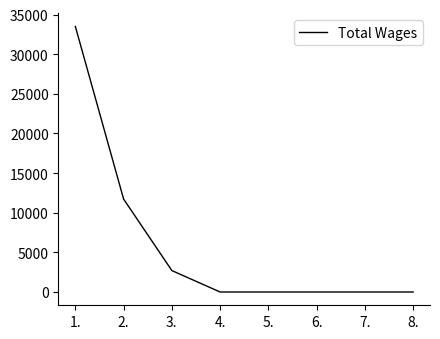

Is it true that the value at 4. is 14038?

False